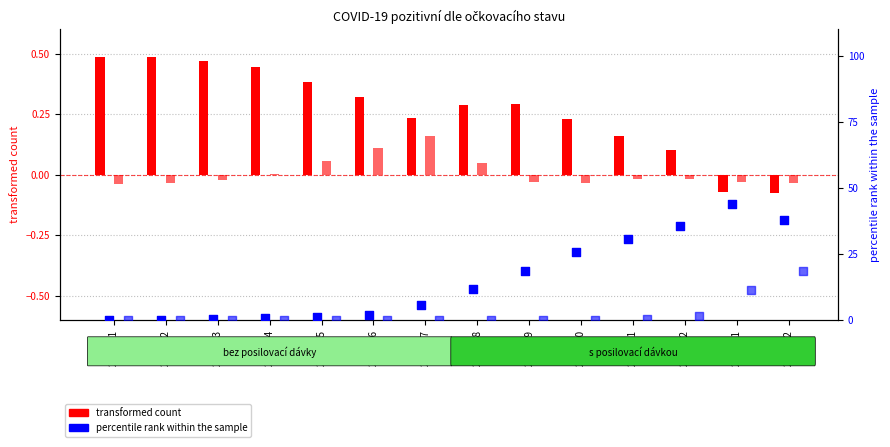

At which category is the sum across all series the highest?

2022-02